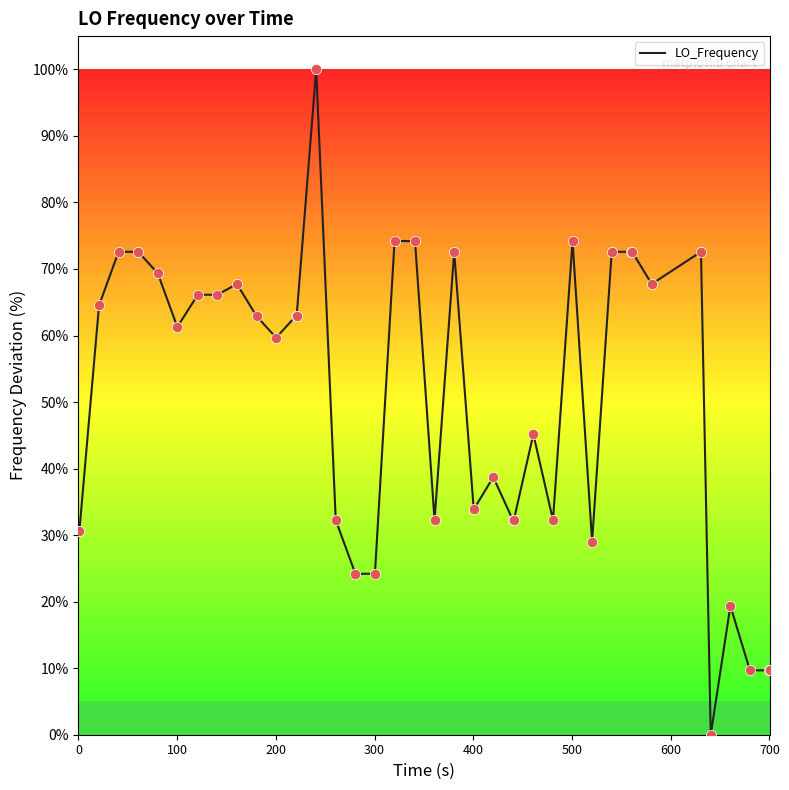

What is the maximum value shown in the chart?

100.0